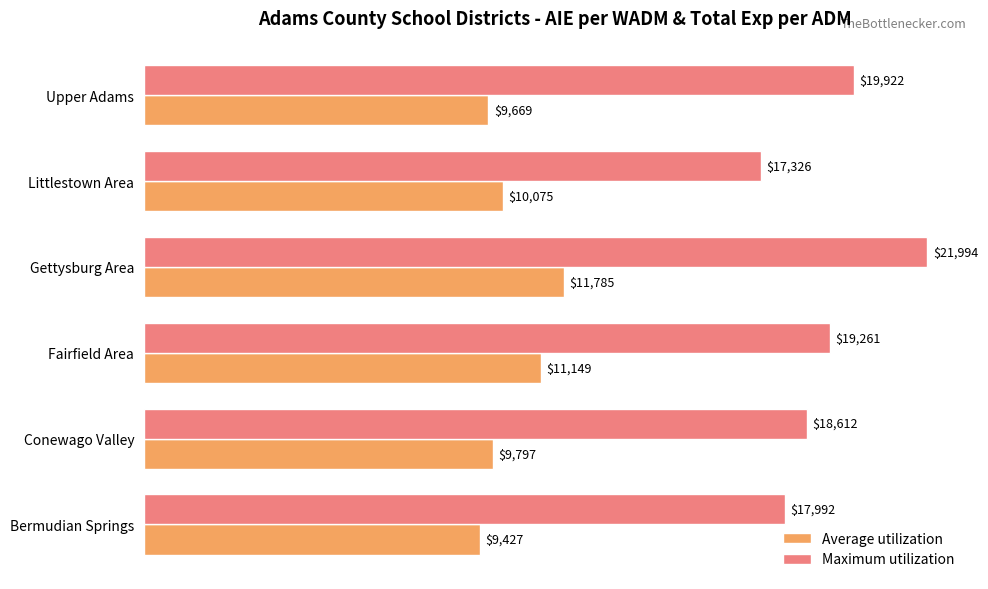

What is the difference between the maximum and minimum values in the Average utilization series?

2357.6